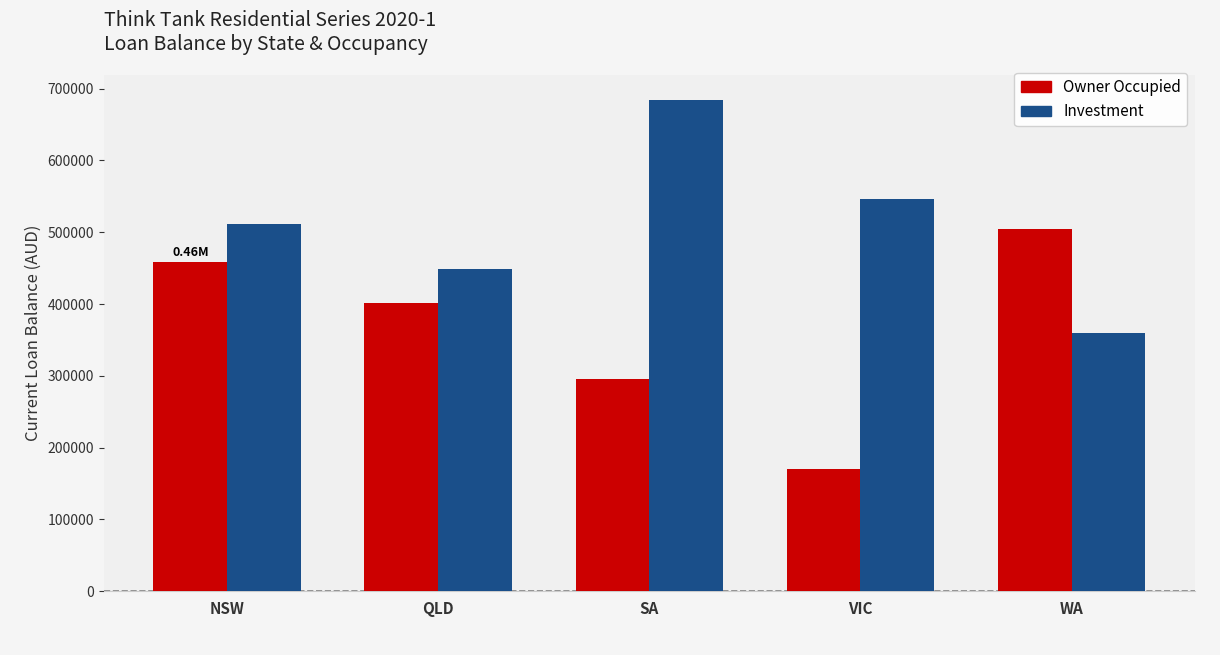

What is the maximum value for Investment?

684365.0